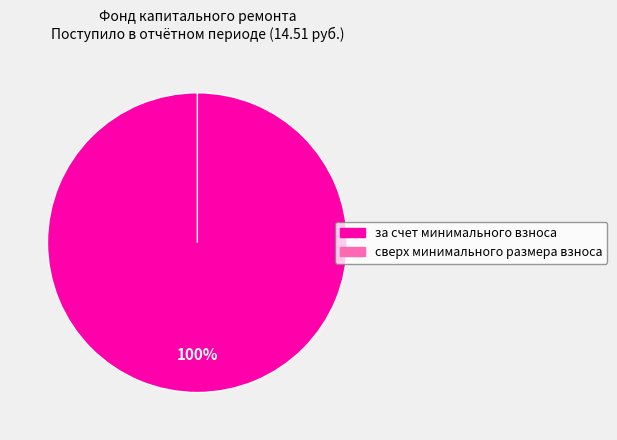

The пеней slice represents 1% of the pie. True or false?

False